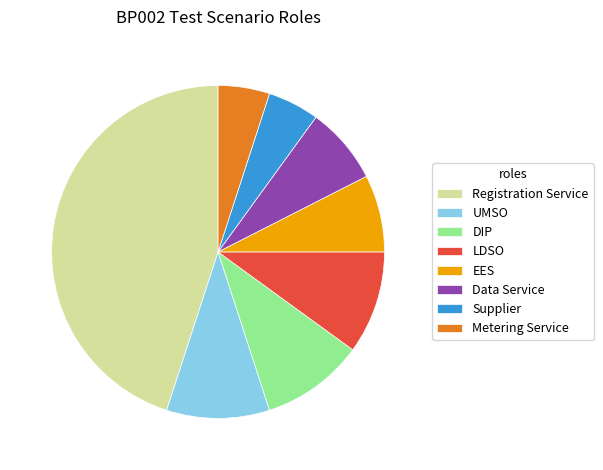

Is Metering Service the majority of the pie?

No